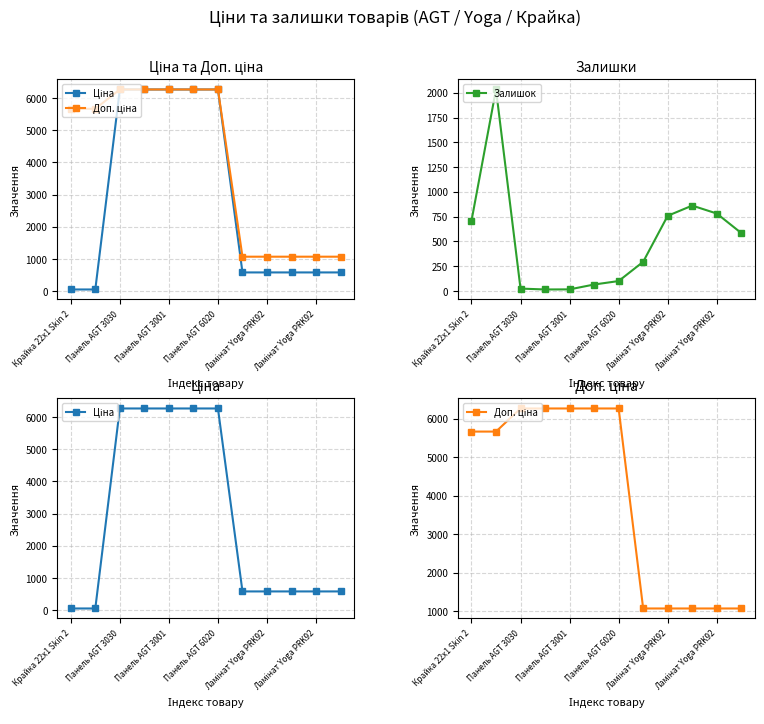

List the series in order of their peak value, lowest first.

Залишок, Ціна, Доп. ціна